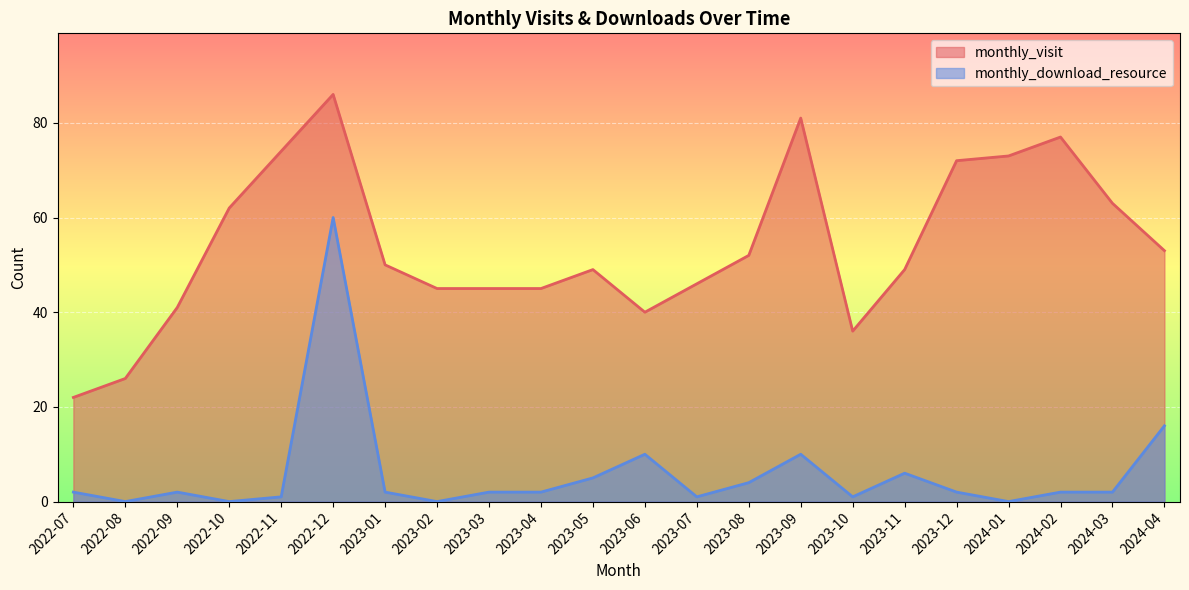

Between 2022-08 and 2024-01, which series saw the biggest shift?

monthly_visit